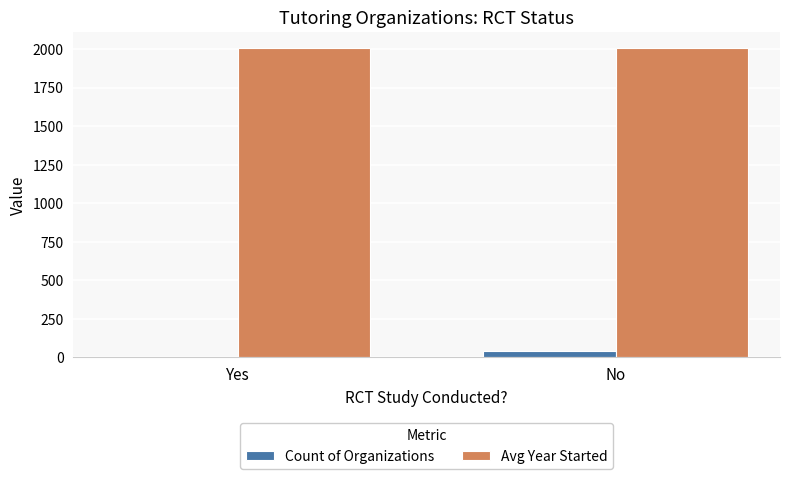

The value of Avg Year Started at Yes is 2007.2. True or false?

True